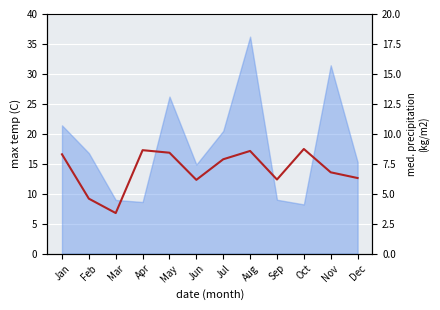

What is the maximum value shown in the chart?

17.5